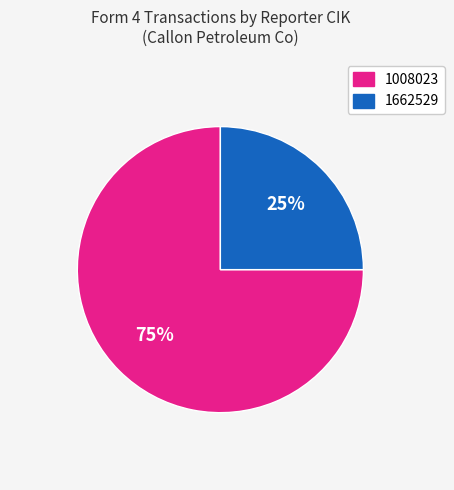

To the nearest percent, what is the difference between the largest and smallest slice percentages?

50%